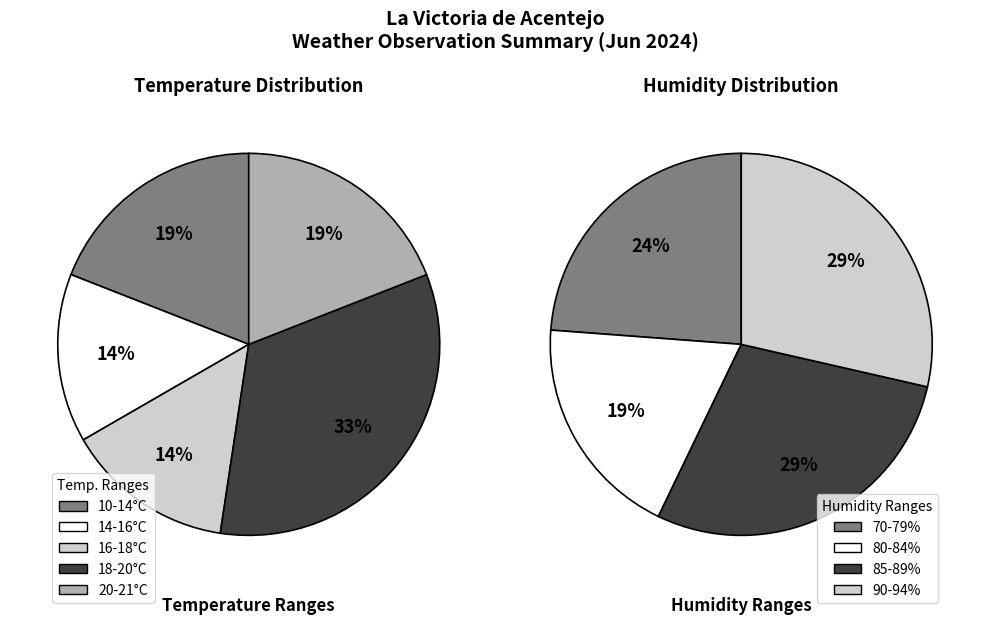

Is it true that 3 is 15% of the pie?

False